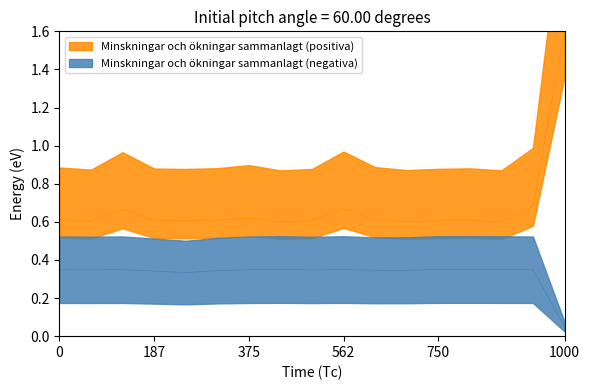

In Minskningar och ökningar sammanlagt (negativa), how many points are higher than both neighbors (excluding endpoints)?

4